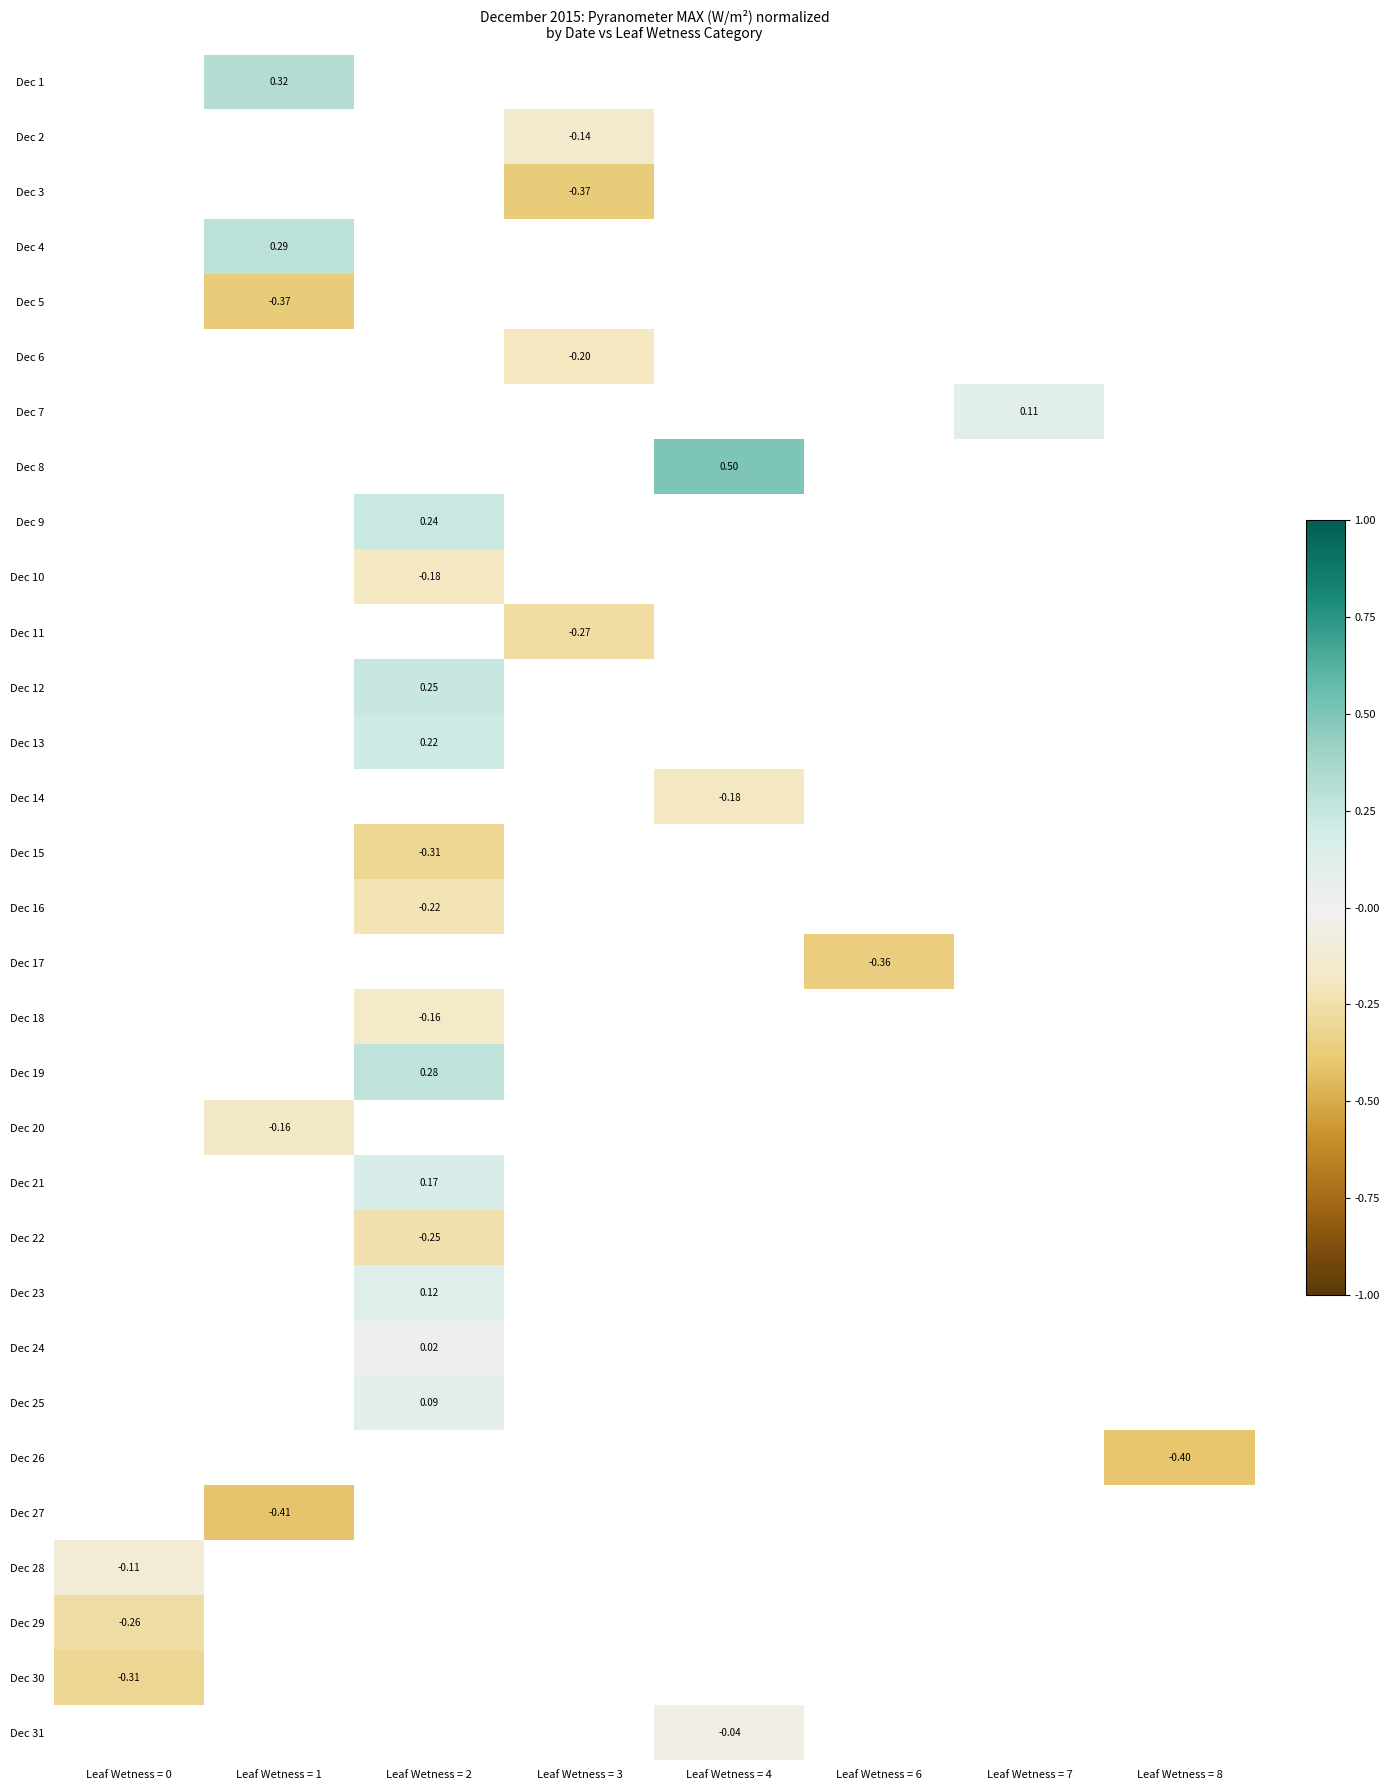

How many data points does each series have?

8